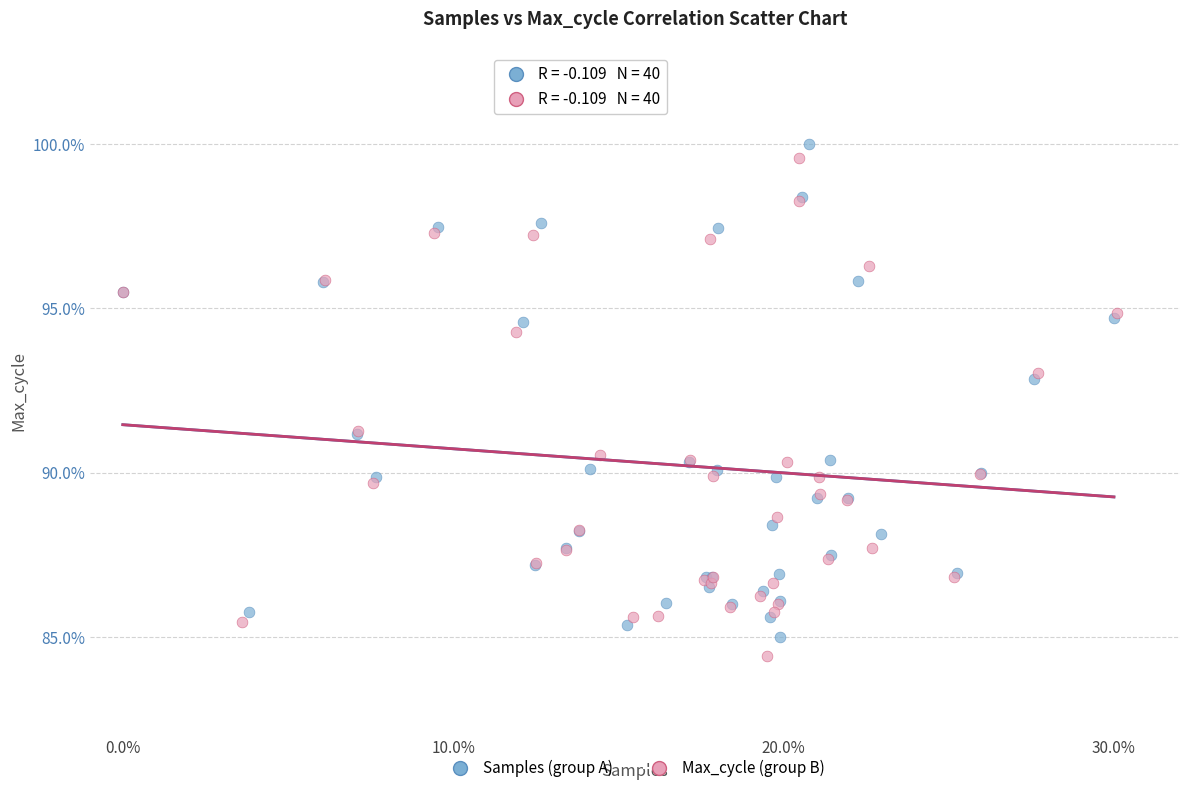

Which series has the largest Y range (max minus min)?

Max_cycle (group B)